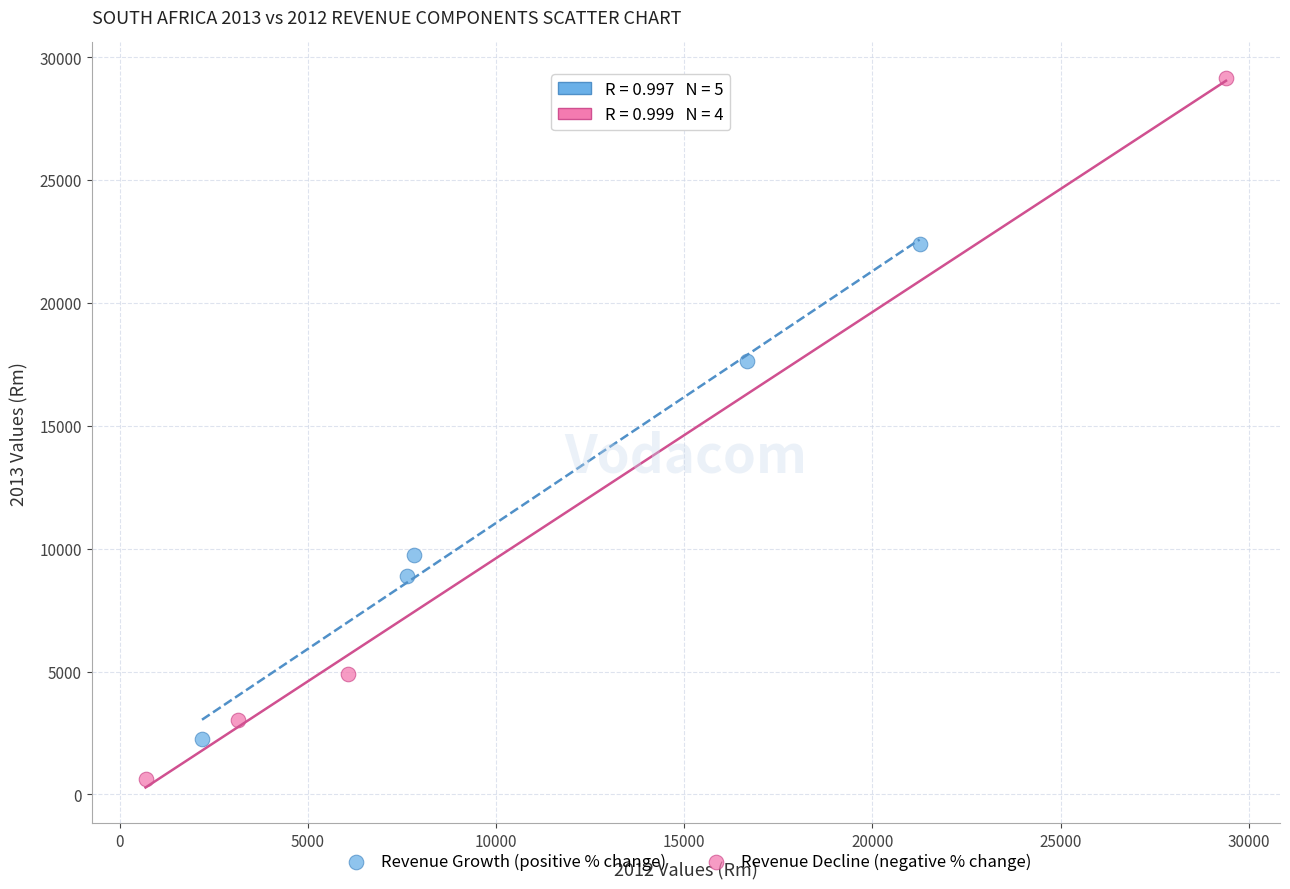

Which series has the widest spread of Y values?

Revenue Decline (negative % change)